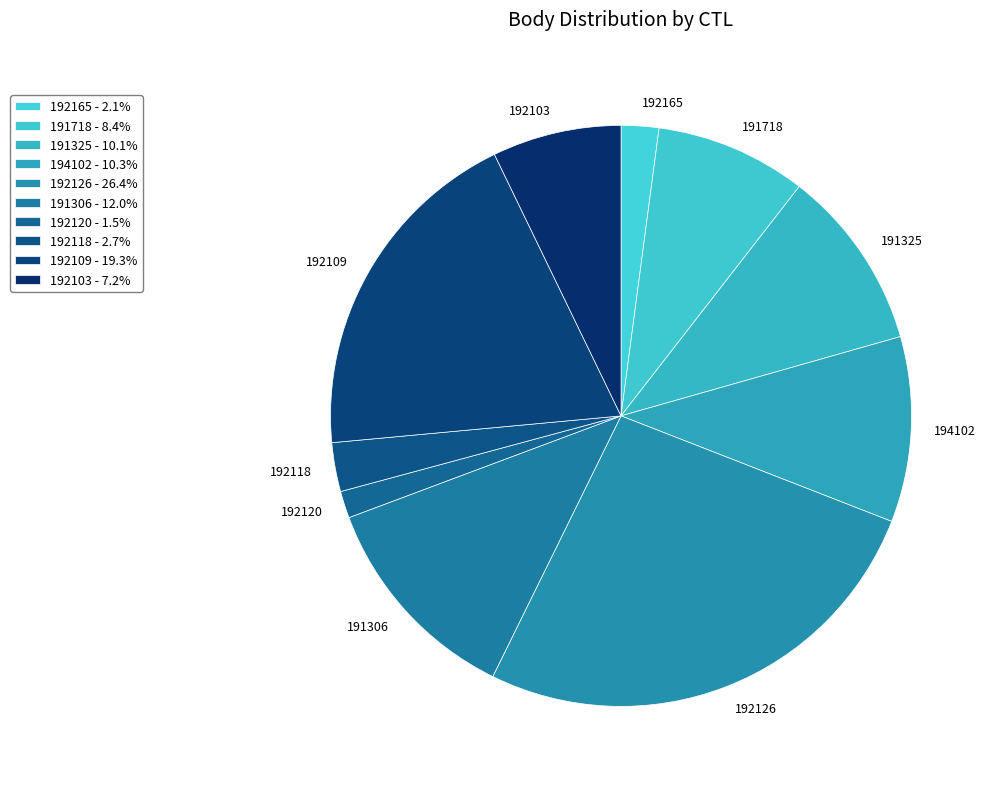

Is it true that 191718 is 1% of the pie?

False